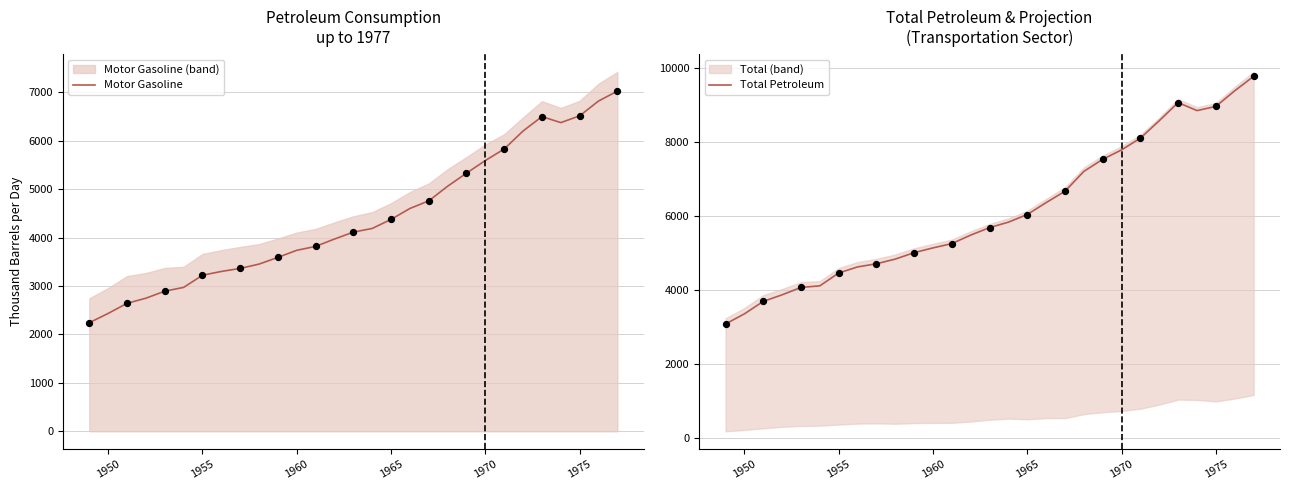

The Motor Gasoline series shows 3735.8 at 1960. True or false?

True